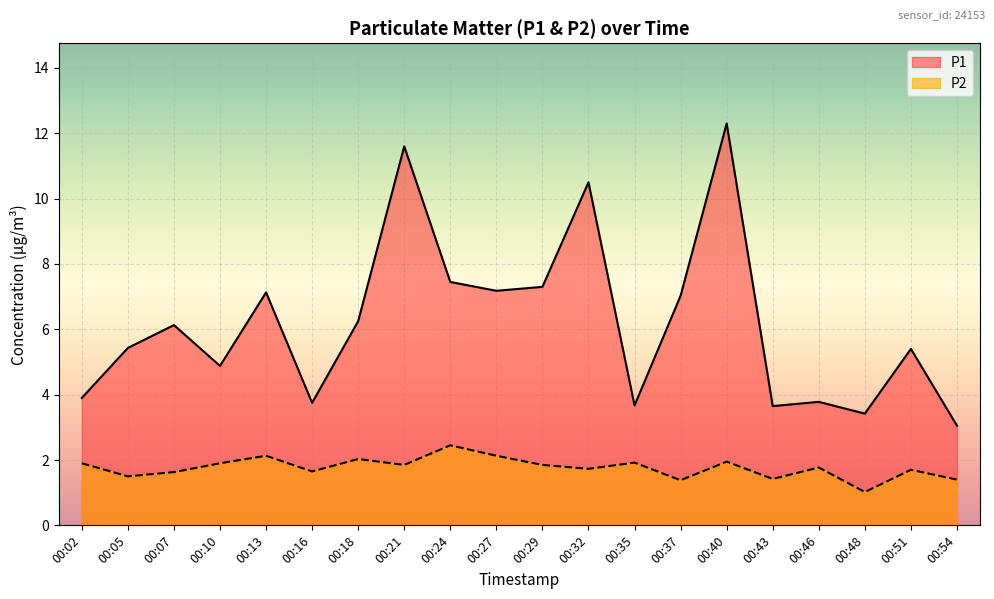

What is the difference between the maximum and minimum values in the P2 series?

1.4